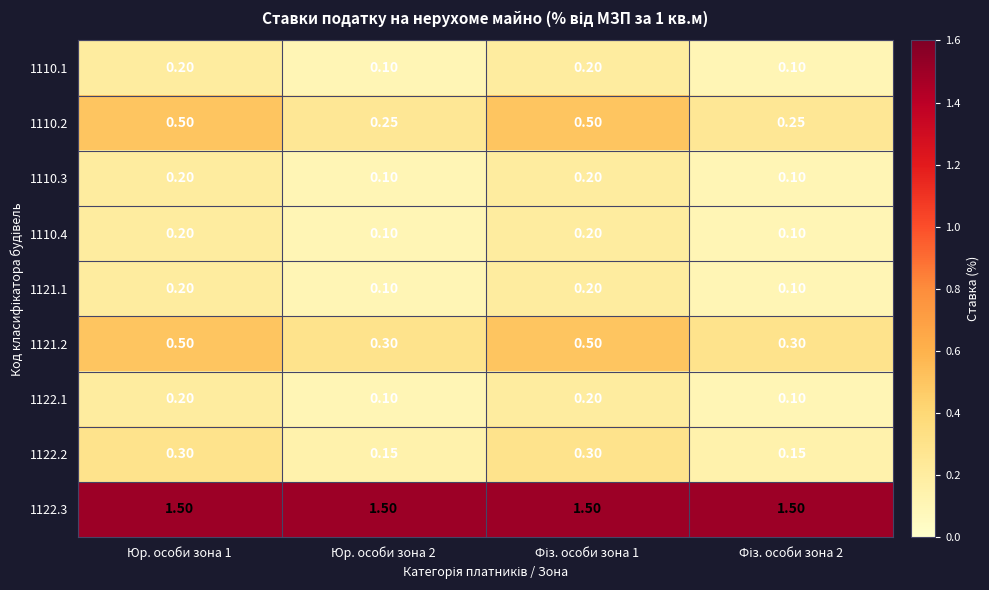

Rank the series at Фіз. особи зона 2 from lowest to highest value.

1110.1, 1110.3, 1110.4, 1121.1, 1122.1, 1122.2, 1110.2, 1121.2, 1122.3